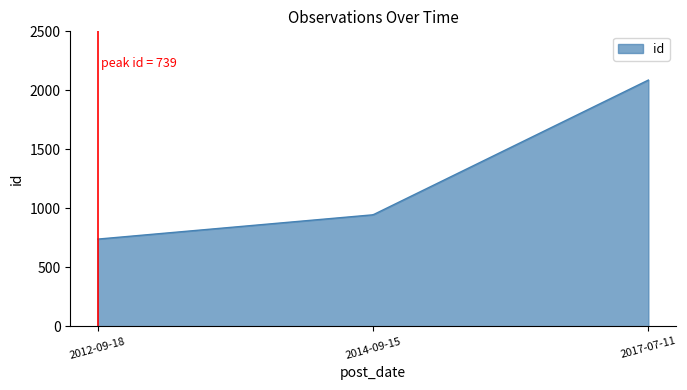

What is the greatest value displayed?

2087.0